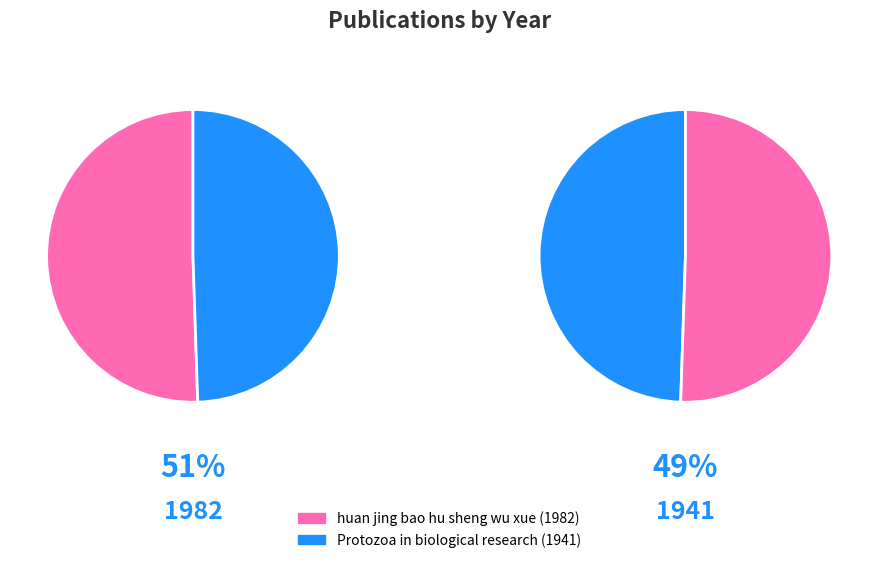

What is the total percentage of huan jing bao hu sheng wu xue and Protozoa in biological research?

100.0%